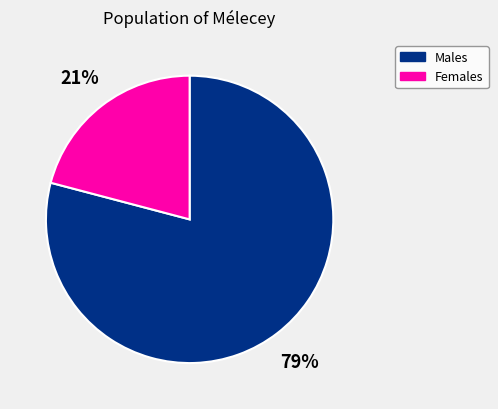

Which has a higher value, Males or Females?

Males